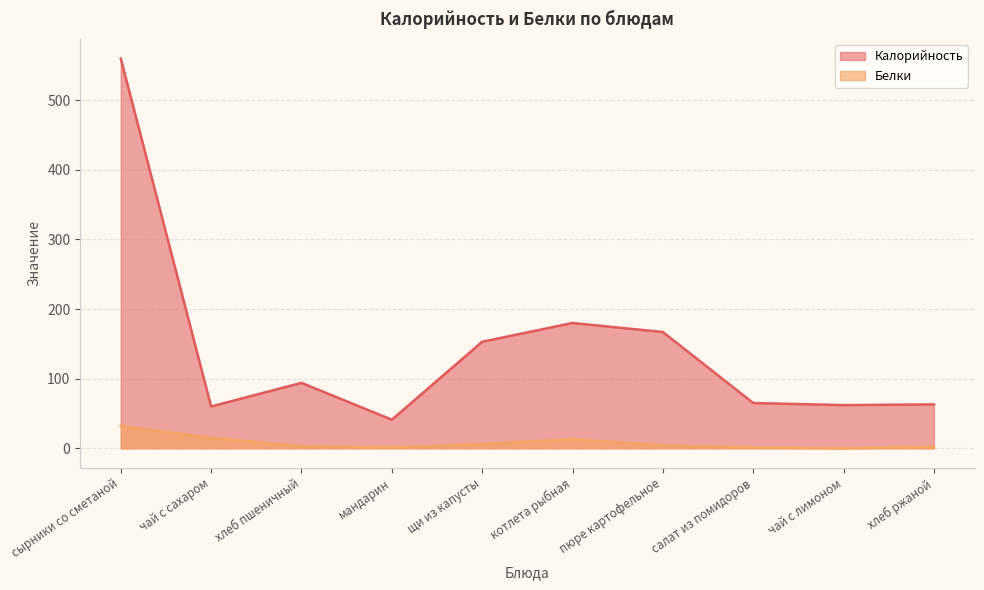

Reading left to right, extract all data points from this chart.

Калорийность: 560	60	94	41	153	180	167	65	62	63
Белки: 32	15	3	1	6	13	4	1	0	2